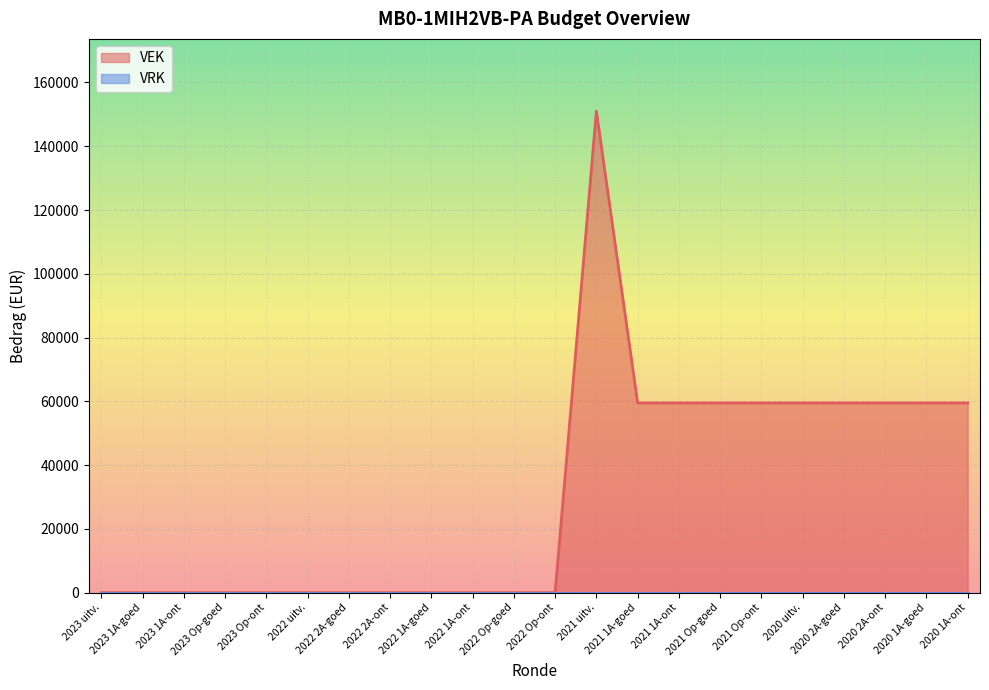

What position from the left is 2022 2A-goed?

7